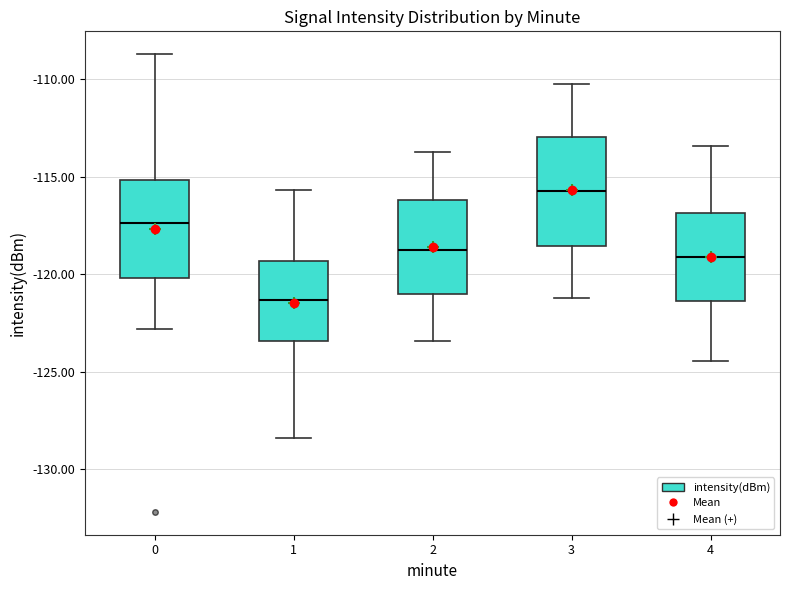

Reading left to right, read every box against the y-axis: the position of its median line, the range the box covers, and the ends of its whiskers. The values are not printed on the chart, so give them approximately, as read against the axis.

0: median -117.5, box -120.0 to -115.0, whiskers -123.0 to -108.5
1: median -121.5, box -123.5 to -119.5, whiskers -128.5 to -115.5
2: median -119.0, box -121.0 to -116.0, whiskers -123.5 to -114.0
3: median -115.5, box -118.5 to -113.0, whiskers -121.0 to -110.0
4: median -119.0, box -121.5 to -117.0, whiskers -124.5 to -113.5